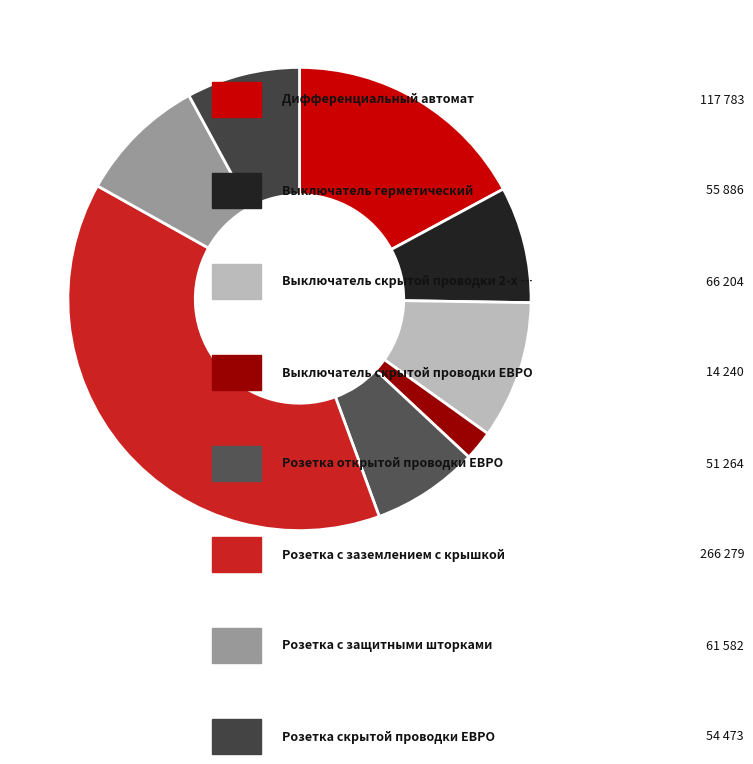

Which category has the smallest portion of the pie?

Выключатель скрытой проводки ЕВРО